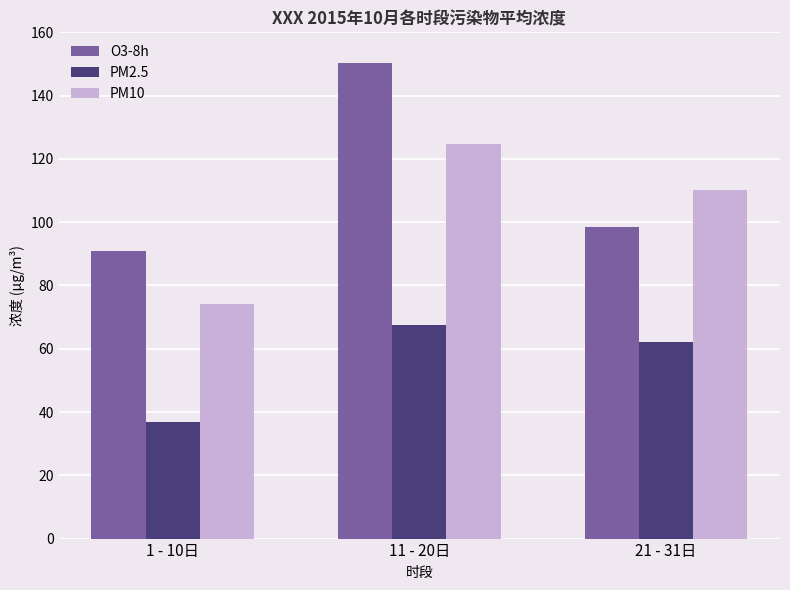

Count the number of data series in this chart.

3